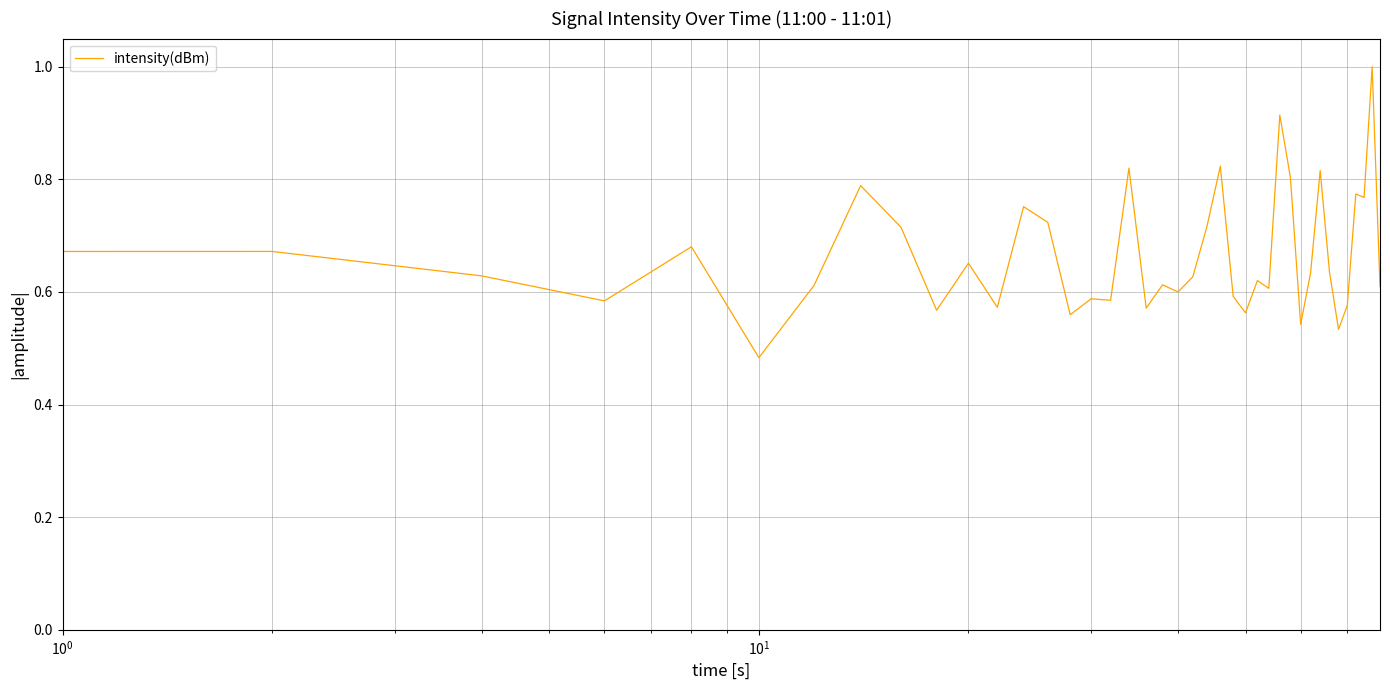

What is the maximum value shown in the chart?

1.0